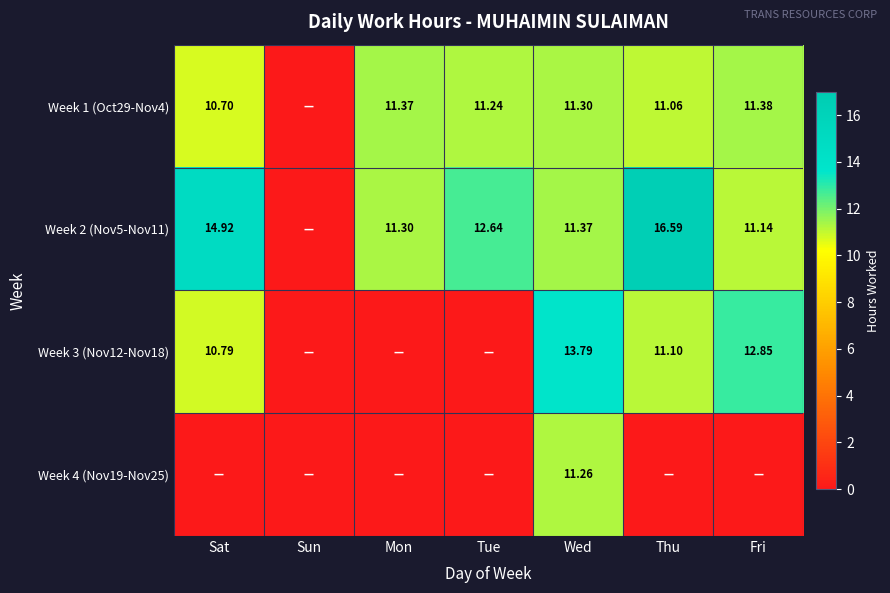

What is the sum of all Week 2 (Nov5-Nov11) values?

78.0